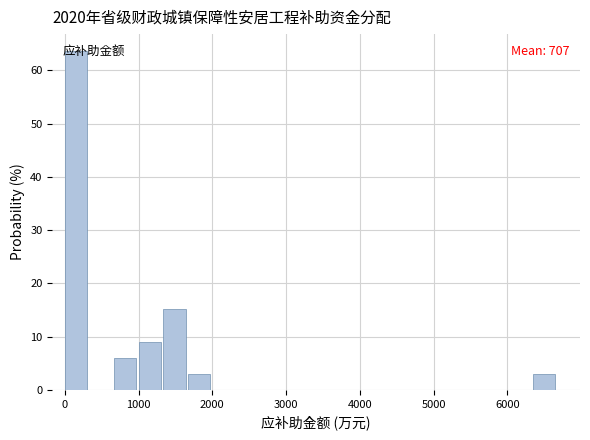

Read against the x-axis, roughly where is the centre of the tallest bar?

200